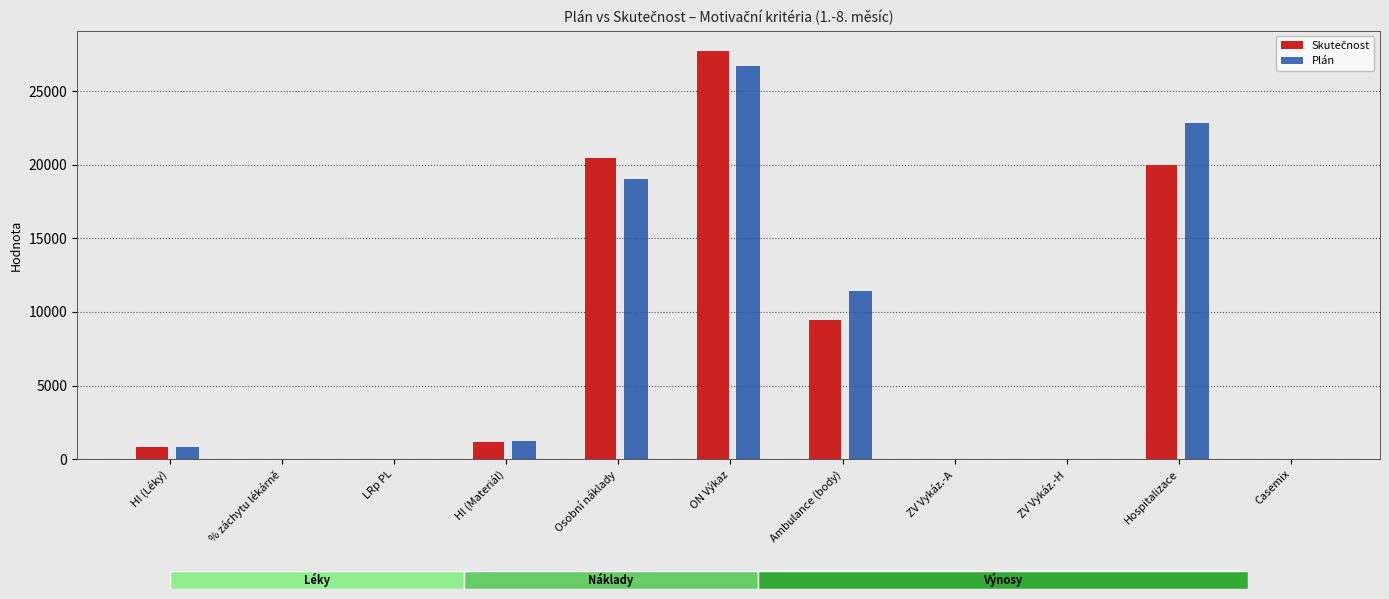

What is the difference between the second highest and second lowest values in the Skutečnost series?

20470.5